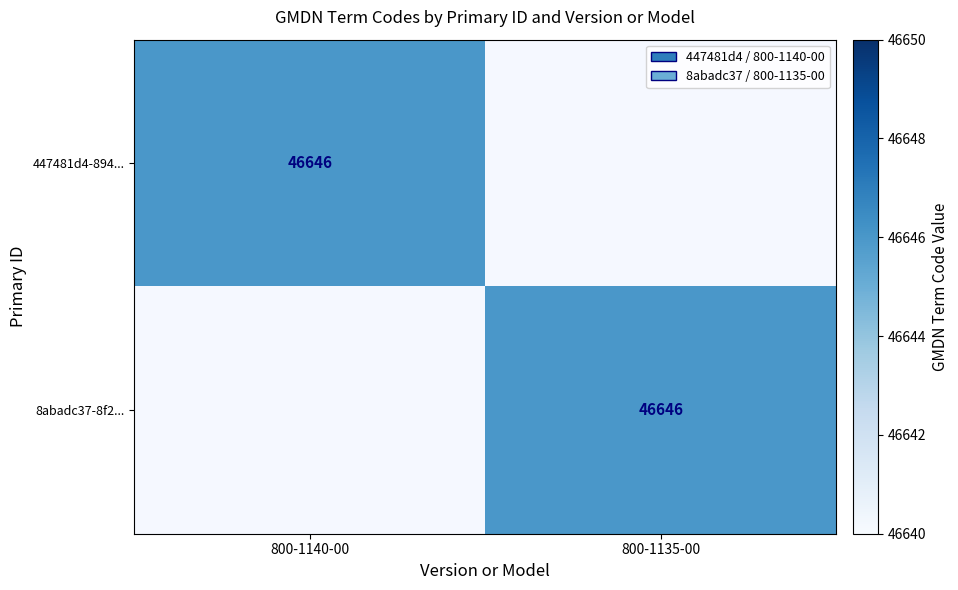

The value of 8abadc37-8f2... at 800-1135-00 is 46646. True or false?

True